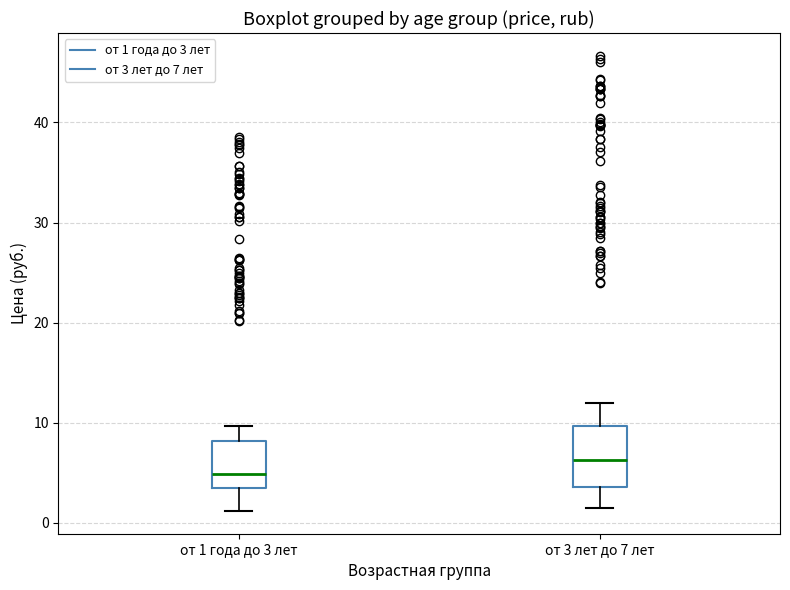

Reading left to right, read every box against the y-axis: the position of its median line, the range the box covers, and the ends of its whiskers. The values are not printed on the chart, so give them approximately, as read against the axis.

от 1 года до 3 лет: median 5, box 3 to 8, whiskers 1 to 10
от 3 лет до 7 лет: median 6, box 4 to 10, whiskers 1 to 12